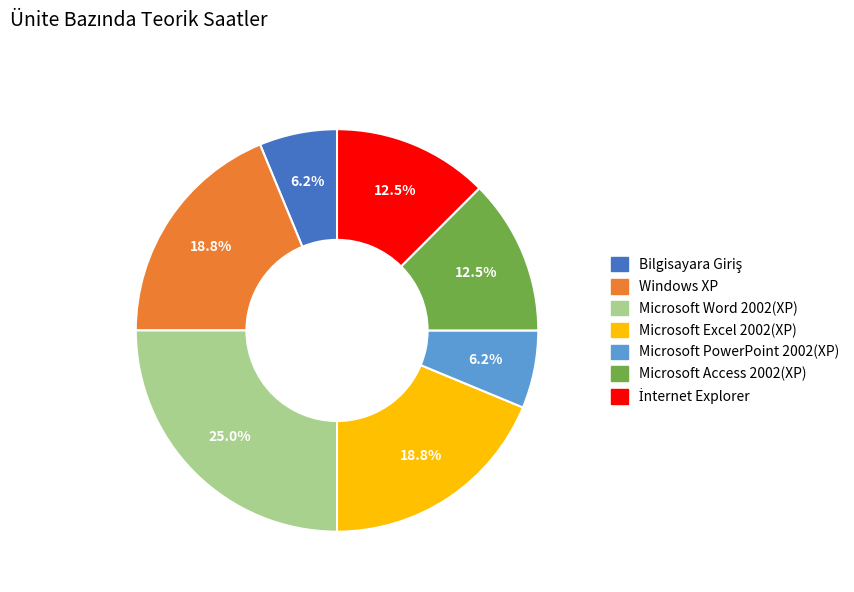

How many slices are in this pie chart?

7